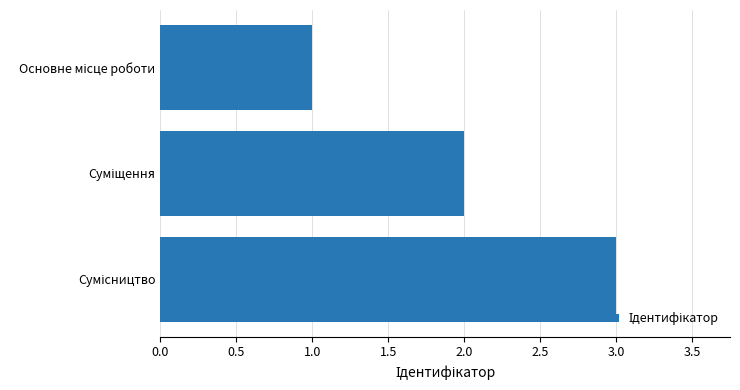

How many series are shown in this chart?

1